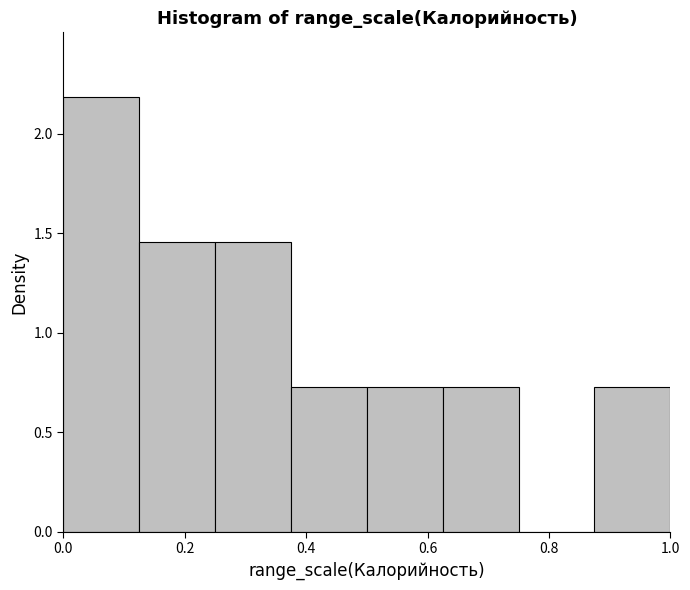

What is the height of the bar covering 0.000 to 0.125 on the x-axis? Neither the bar edges nor the heights are printed on the chart, so give them approximately, as read against the axes.

2.20